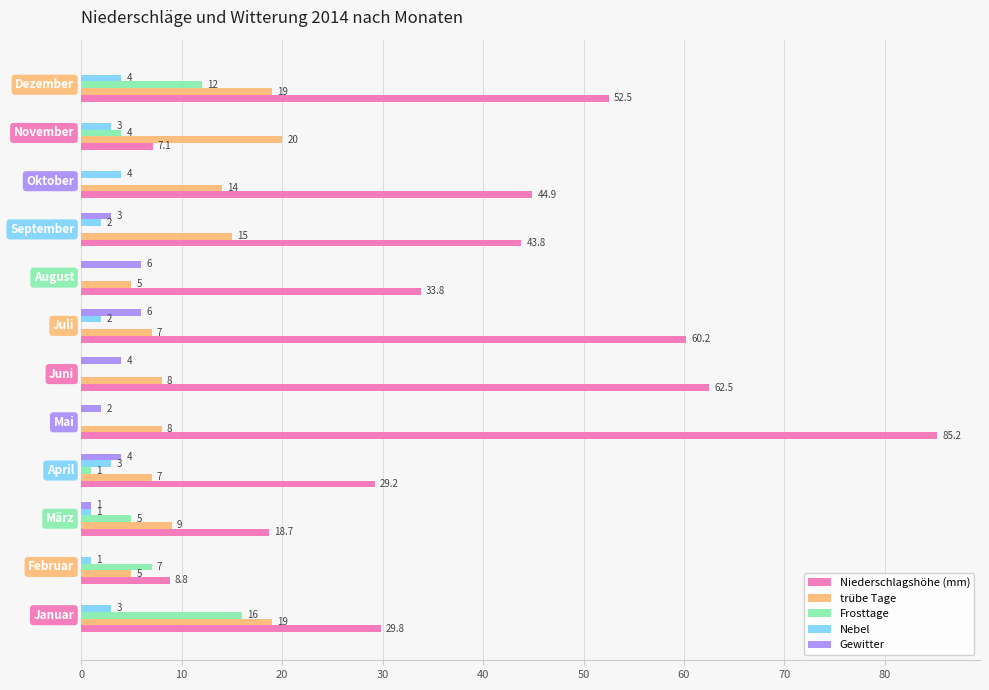

What is the sum of all Gewitter values?

26.0